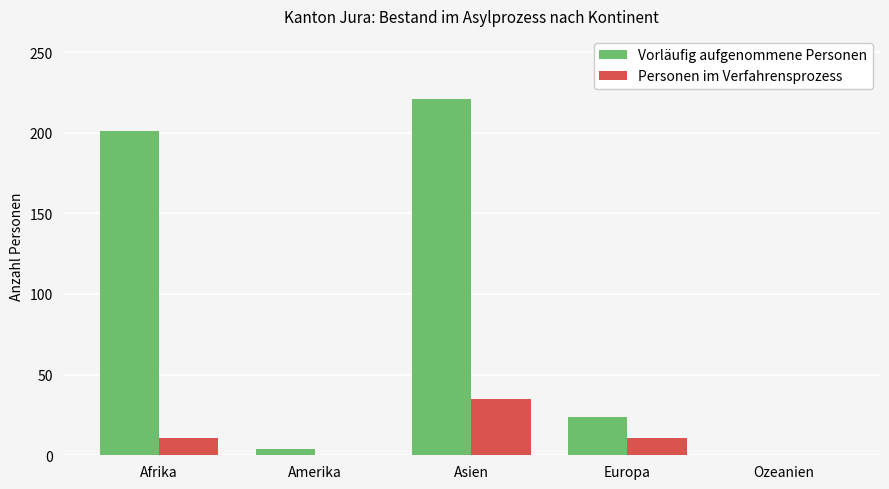

What are all the series names shown in the legend?

Vorläufig aufgenommene Personen, Personen im Verfahrensprozess